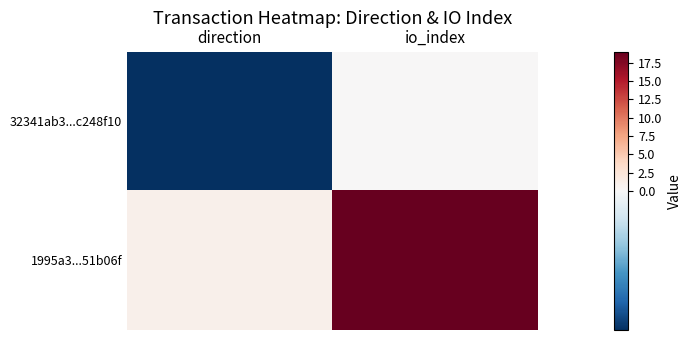

At which category is the sum across all series the highest?

io_index